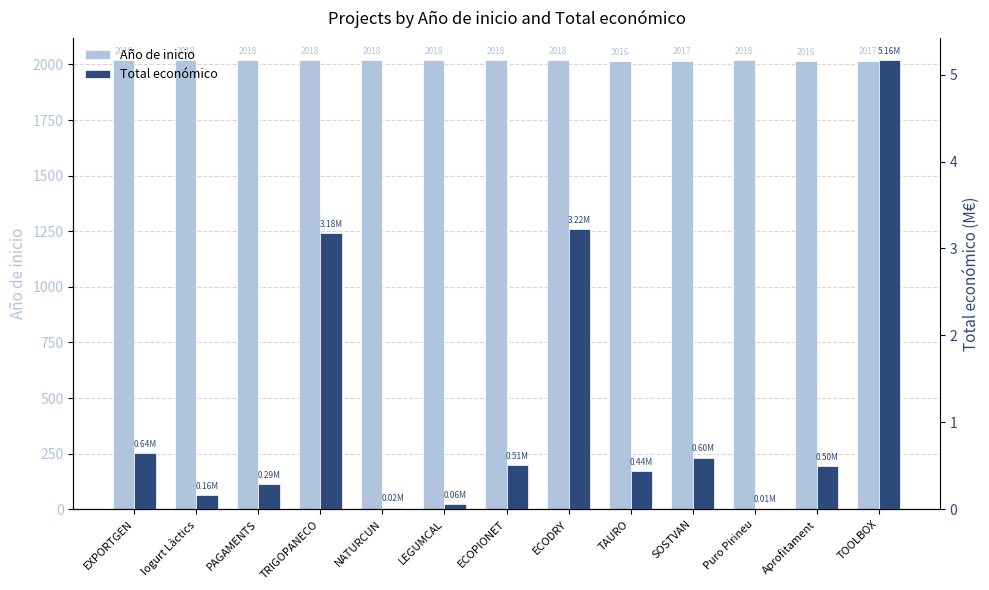

What is the label of the 12th bar from the right?

Iogurt Làctics